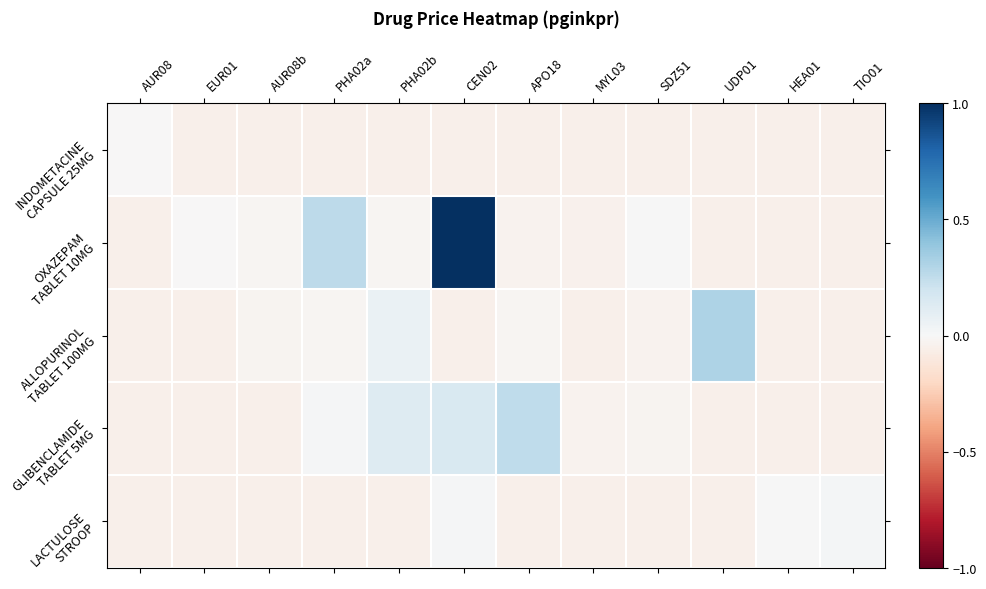

At how many categories does at least one series exceed 0?

8